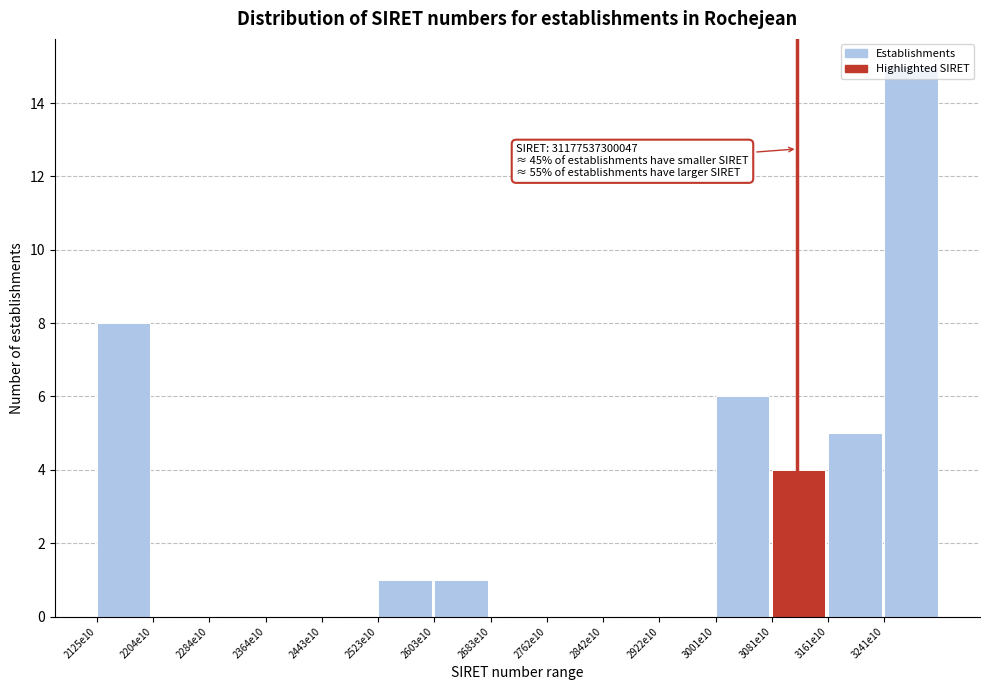

True or false: the data shows 0 at 2523e10.

False